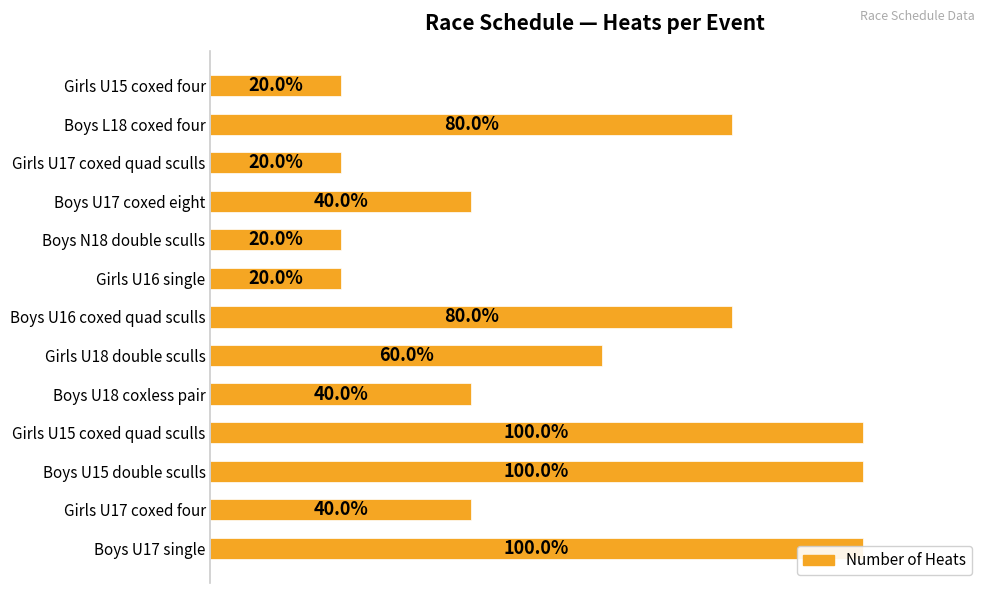

How many data points are above 2?

6